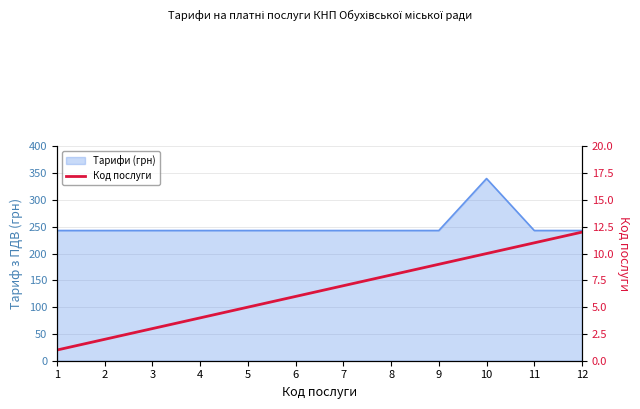

Does the chart have visible grid lines?

Yes